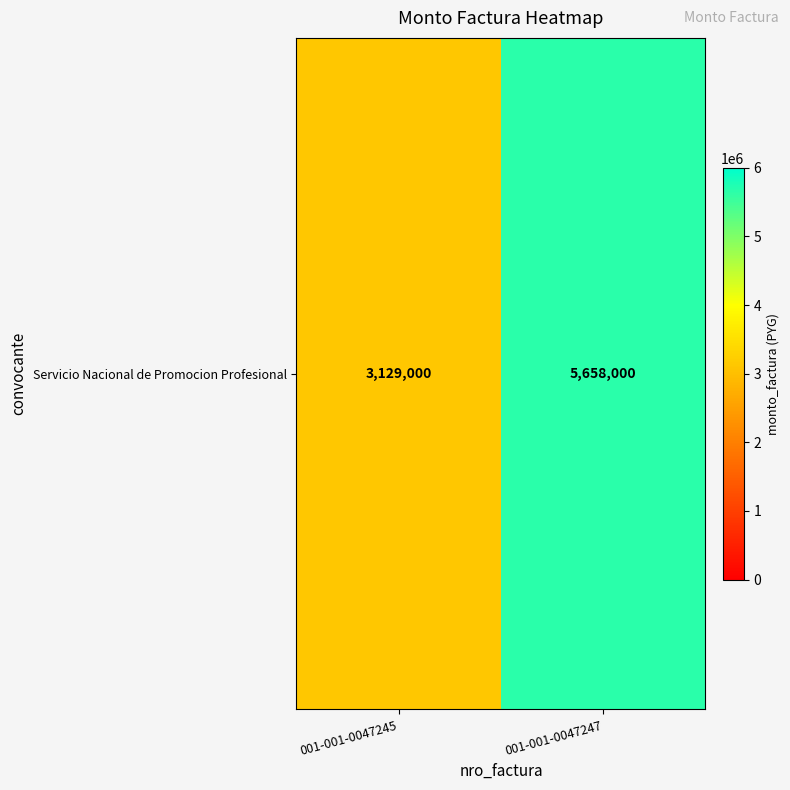

Which has a higher value, 001-001-0047245 or 001-001-0047247?

001-001-0047247